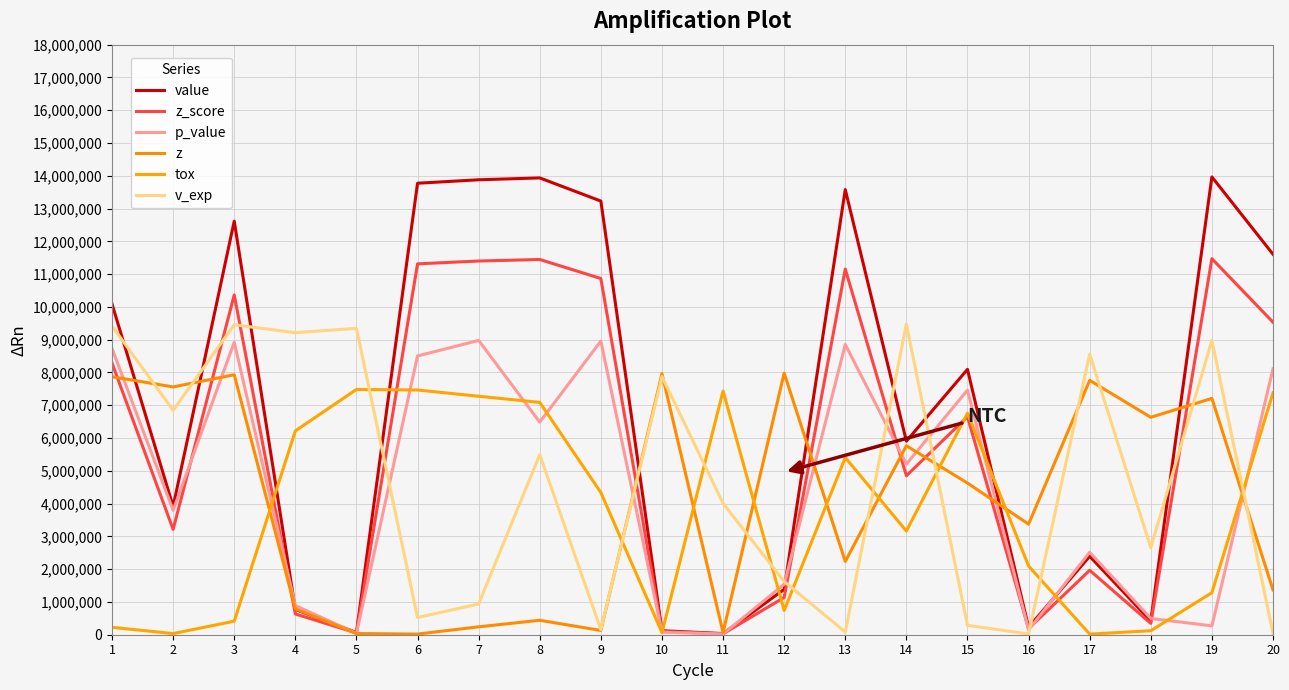

How many intersections are there between tox and v_exp?

9